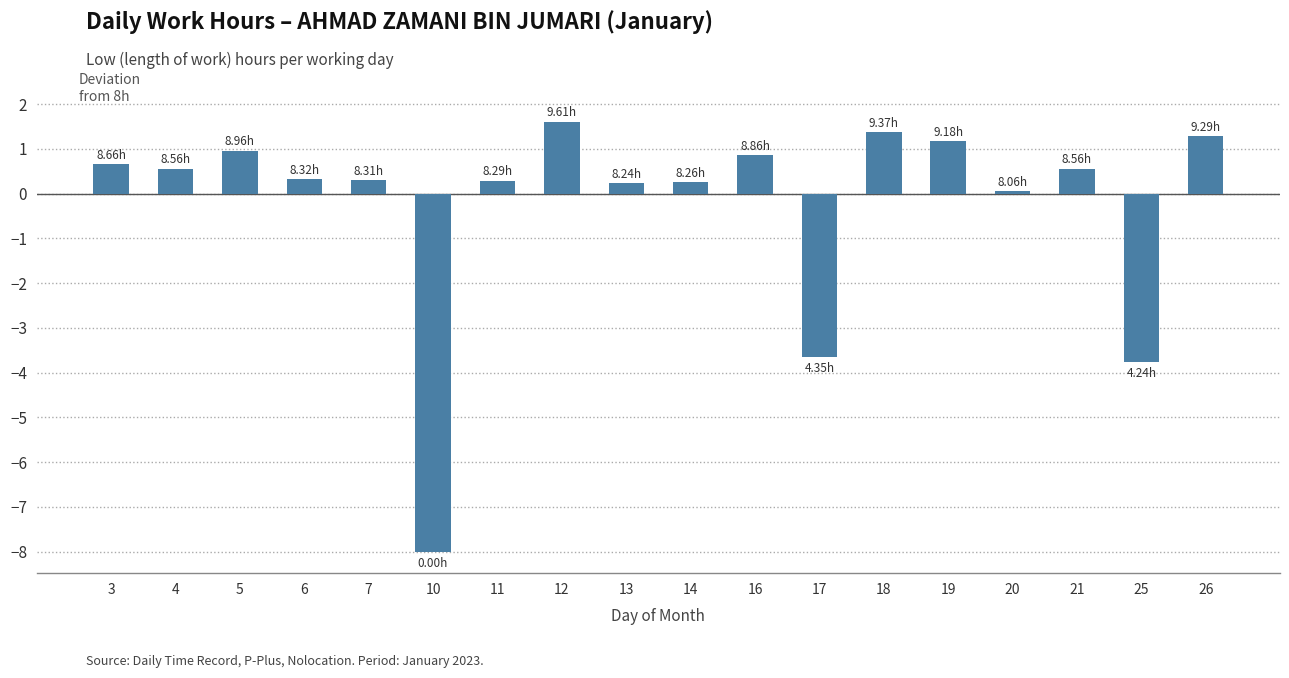

What is the sum of the values at 5 and 17?

-2.7